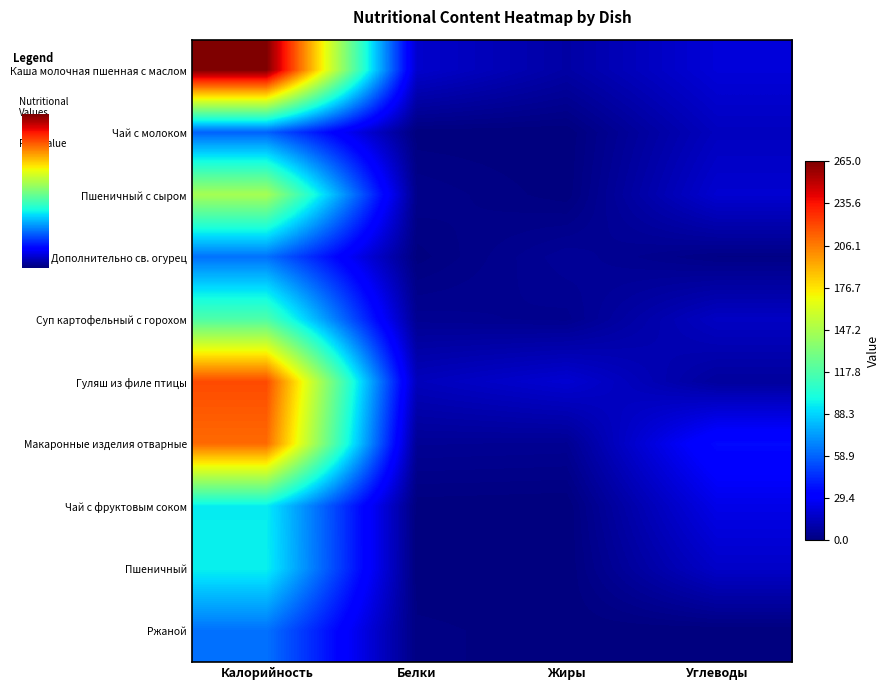

At which category is the sum across all series the highest?

Калорийность